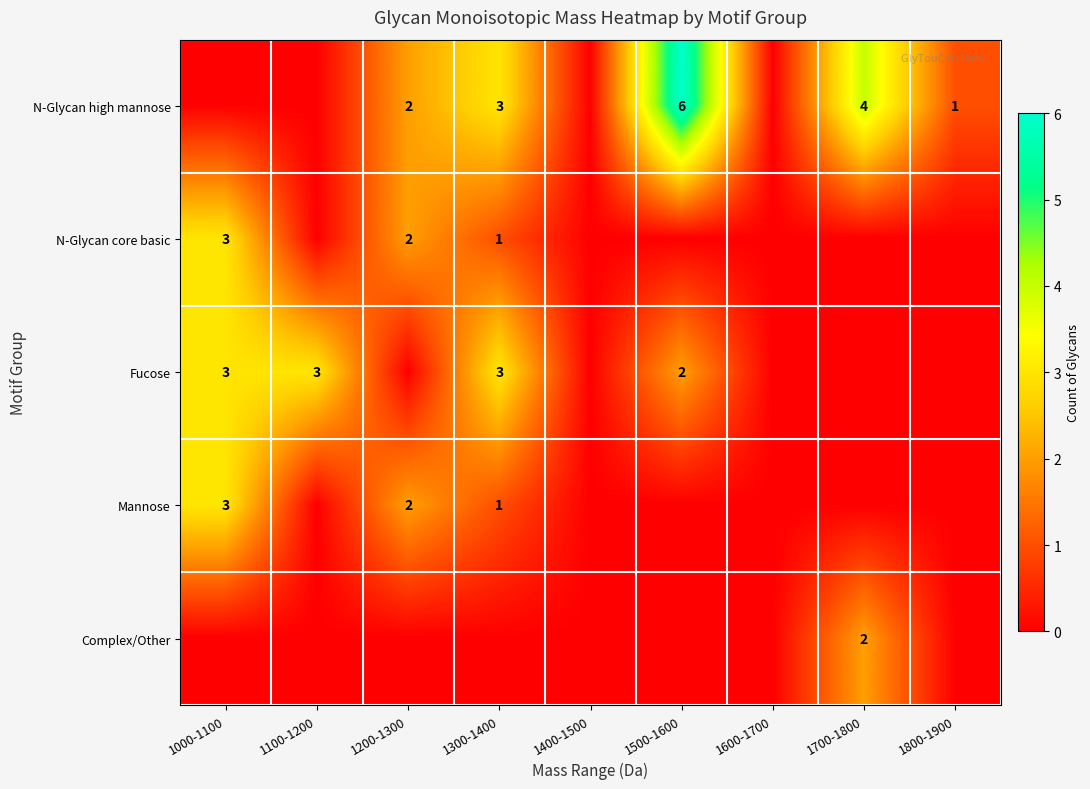

Is it true that N-Glycan core basic equals 1 at 1300-1400?

True